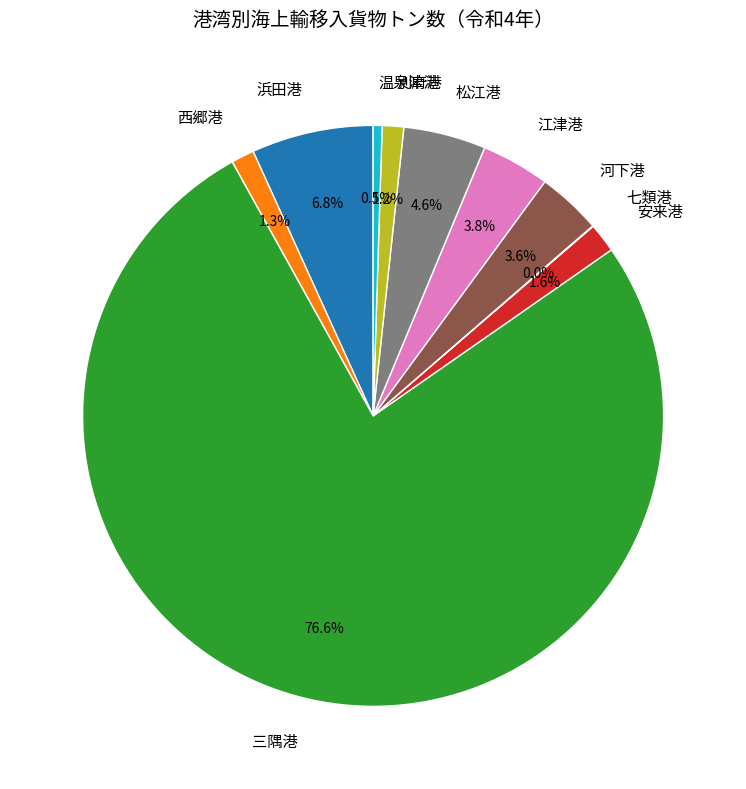

Between 浜田港 and 温泉津港, which is larger?

浜田港